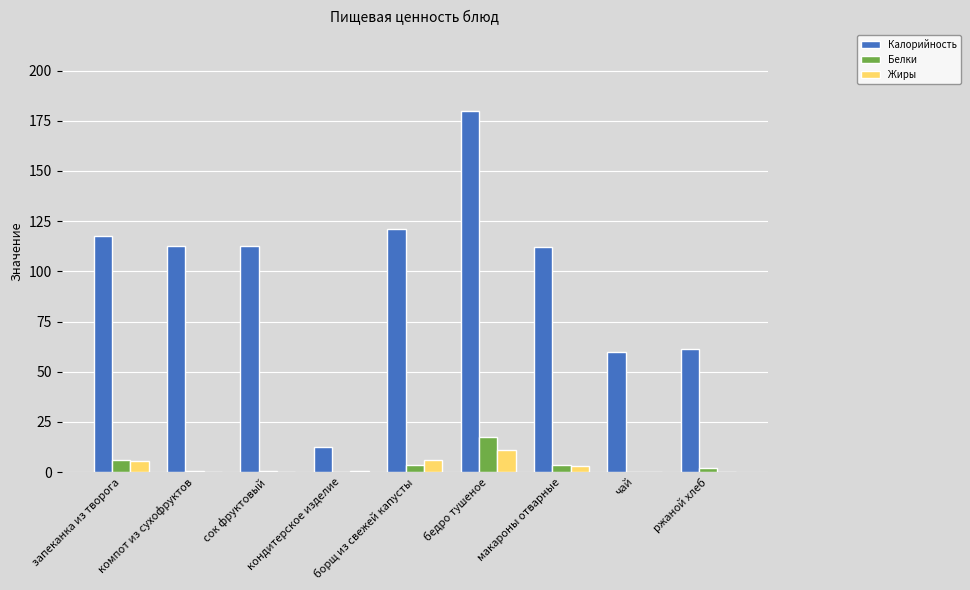

What is the maximum value shown in the chart?

180.0